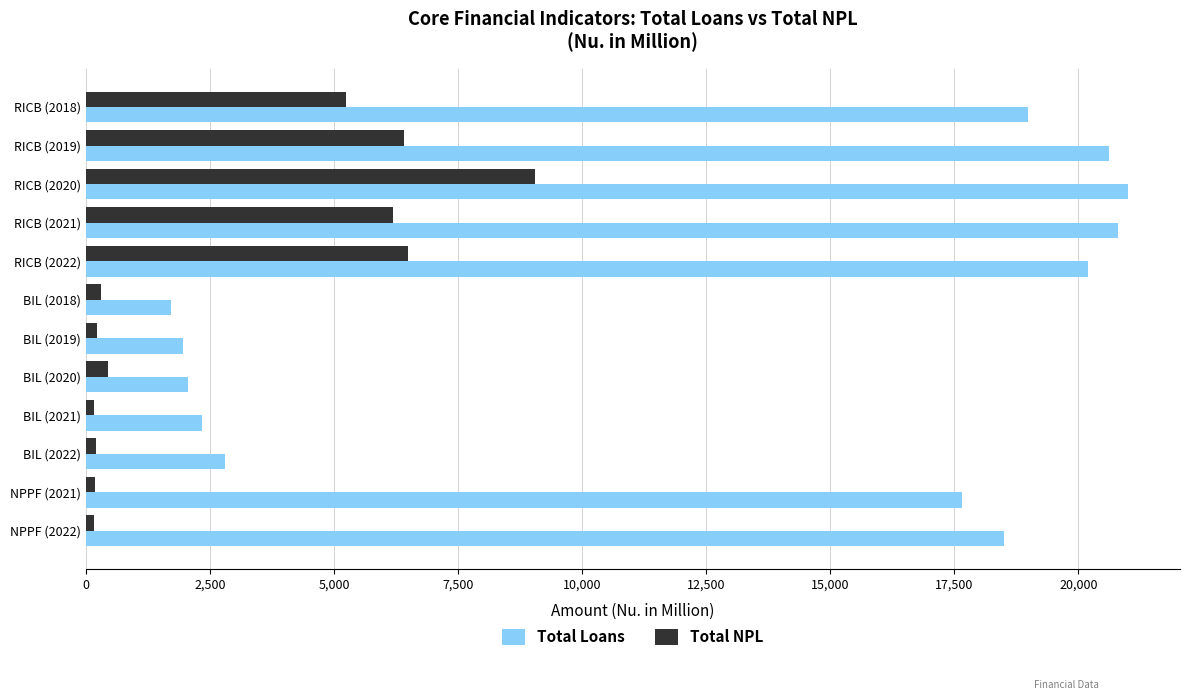

The value of Total Loans at RICB (2020) is 35258.7. True or false?

False